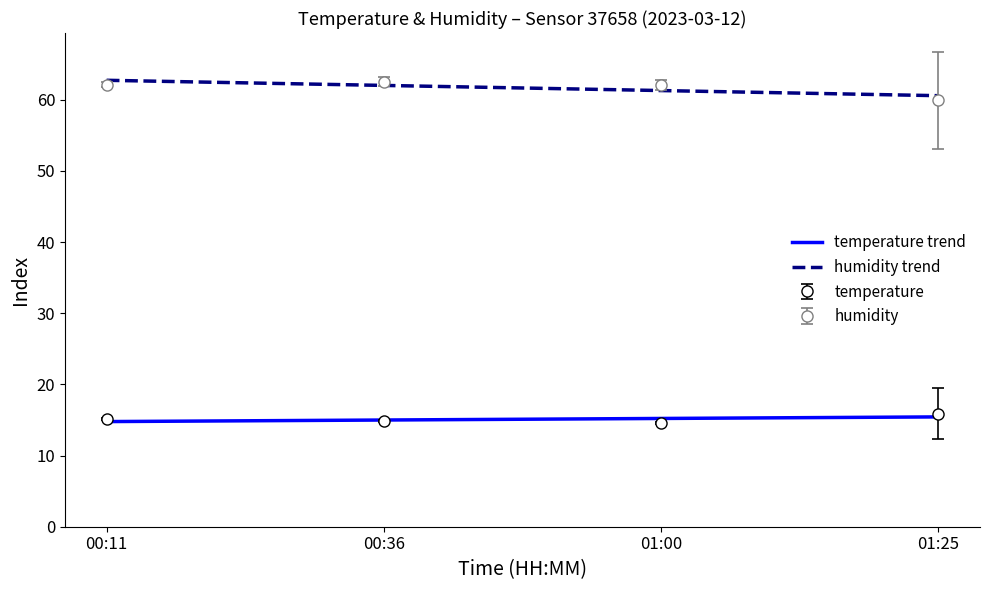

Which series changed the most between 00:01 and 00:53?

humidity